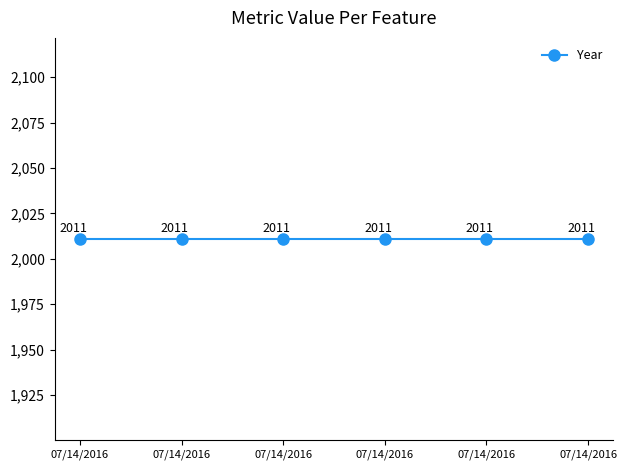

Which has a higher value, 07/14/2016 or 07/14/2016?

07/14/2016